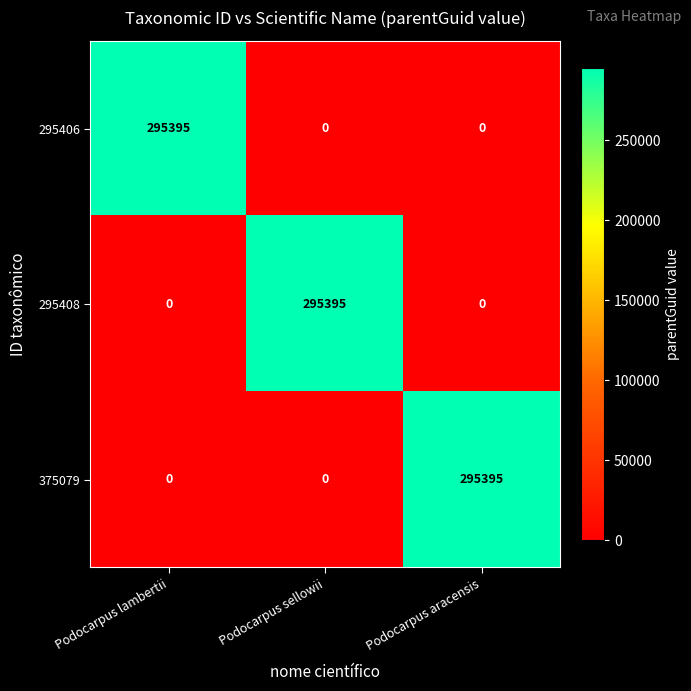

What is the difference between the 375079 values at Podocarpus lambertii and Podocarpus aracensis?

295395